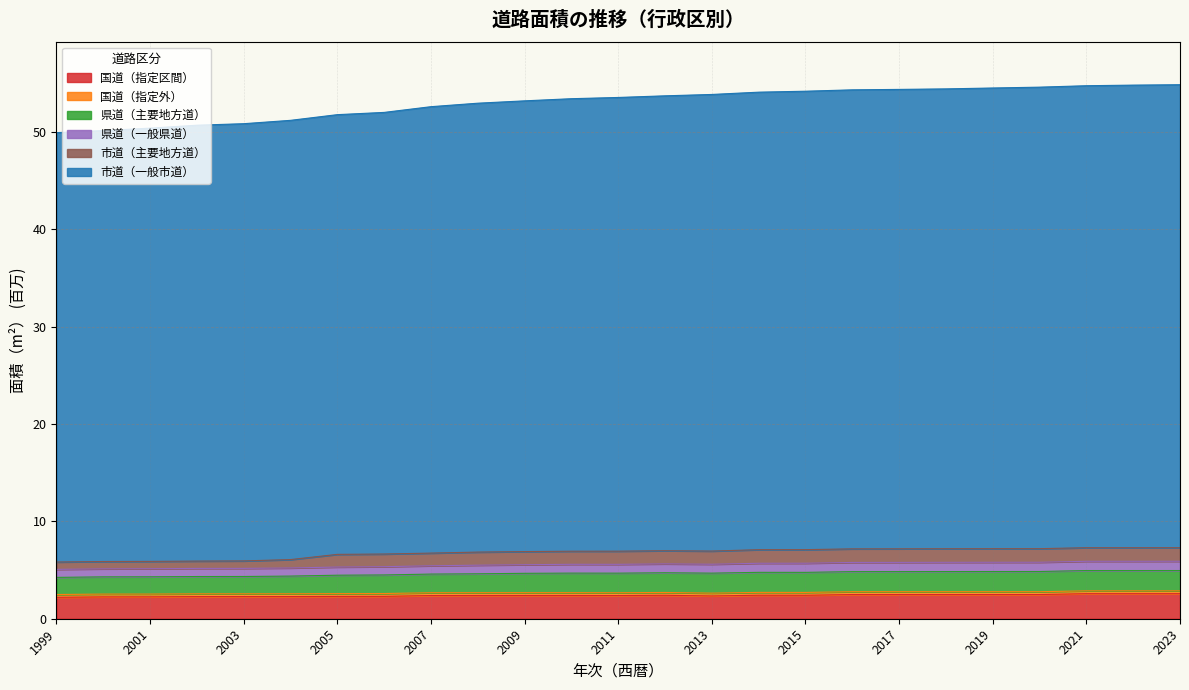

In 県道（一般県道）, how many points are higher than both neighbors (excluding endpoints)?

3